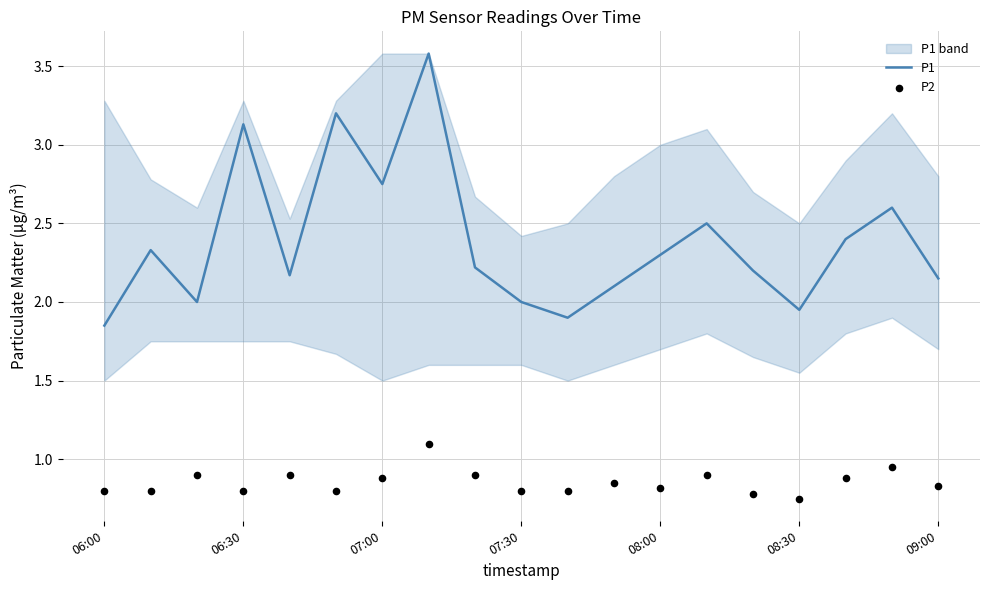

What are all the series names shown in the legend?

P1, P2